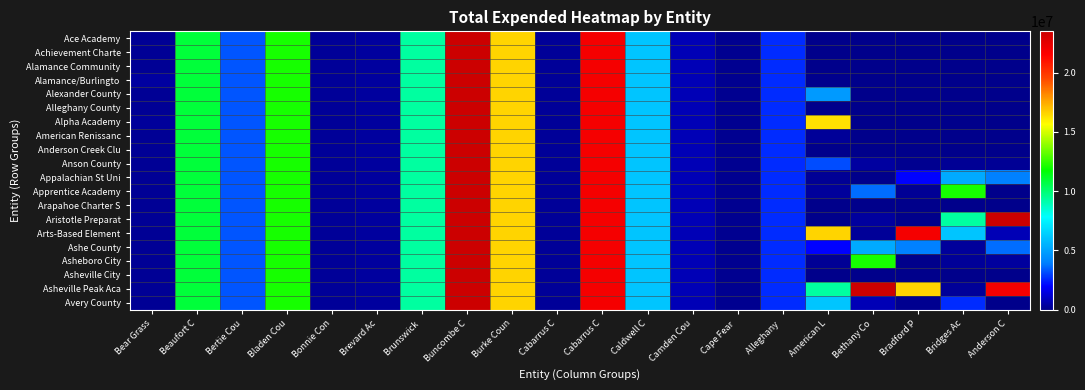

At Caldwell C, list the series in order from smallest to largest.

Ace Academy, Achievement Charte, Alamance Community, Alamance/Burlingto, Alexander County, Alleghany County, Alpha Academy, American Renissanc, Anderson Creek Clu, Anson County, Appalachian St Uni, Apprentice Academy, Arapahoe Charter S, Aristotle Preparat, Arts-Based Element, Ashe County, Asheboro City, Asheville City, Asheville Peak Aca, Avery County